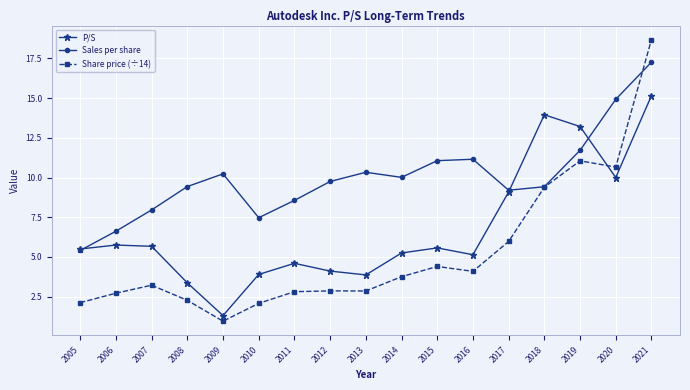

What is the average value of the Share price (÷14) series?

5.3